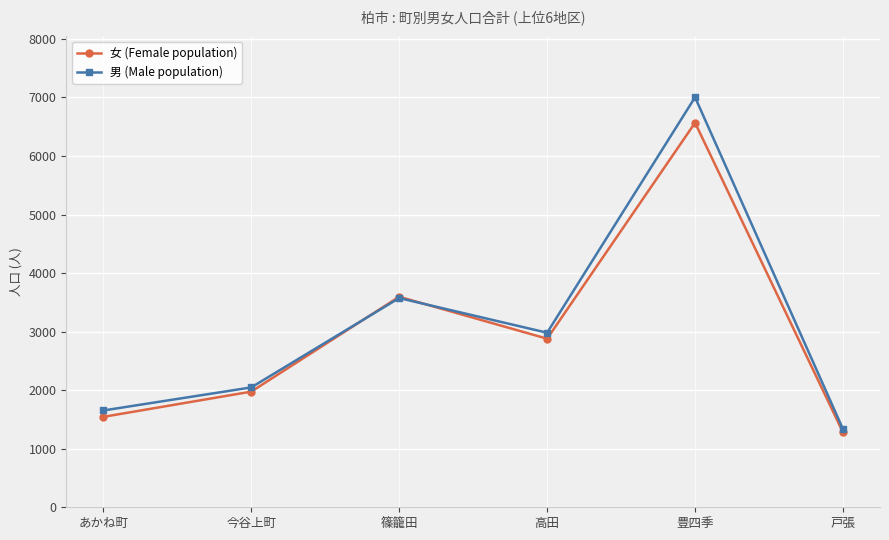

What is the value of the 男 (Male population) point at the 1st from the left?

1653